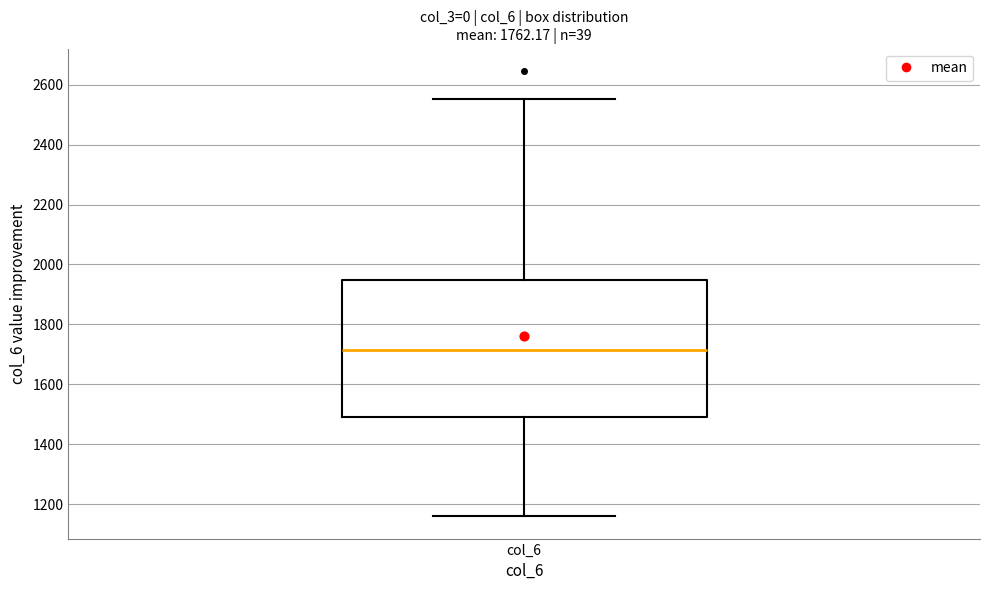

Where does the lower whisker of the box for col_6 end on the y-axis? The values are not printed on the chart, so give them approximately, as read against the axis.

1160